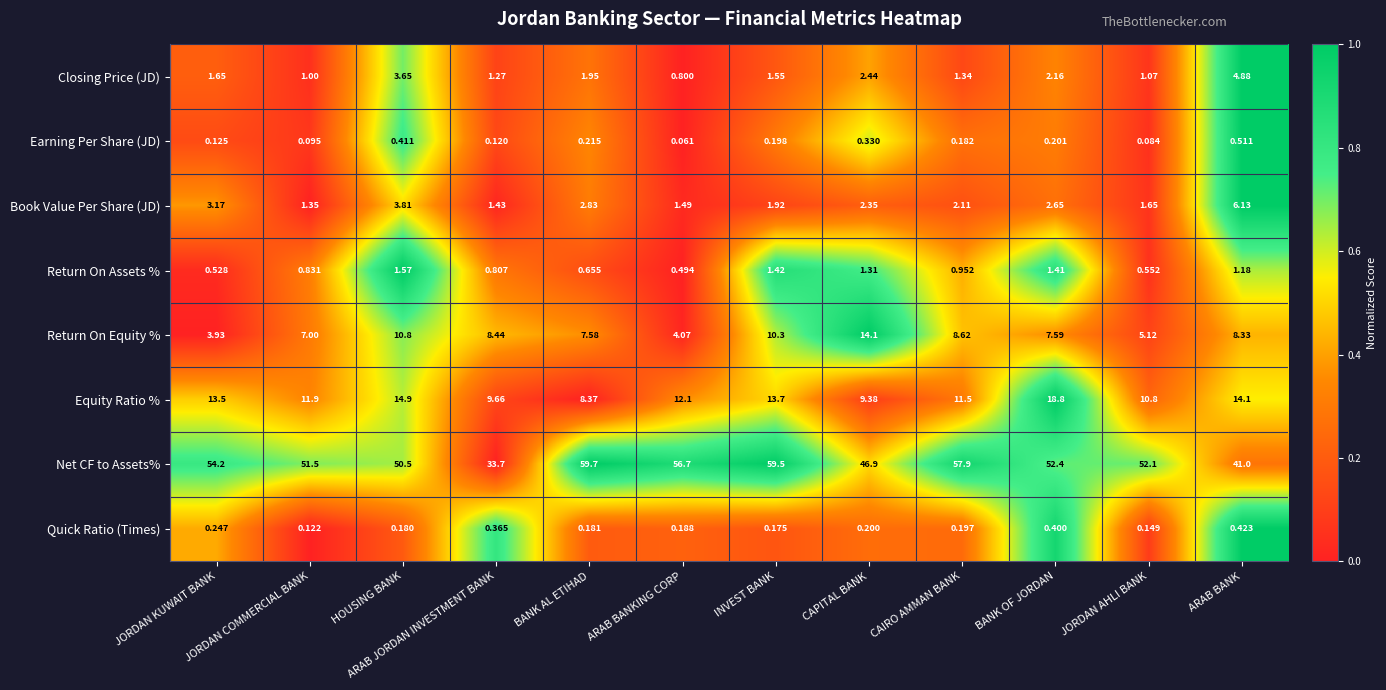

Which label corresponds to the smallest value in the chart?

ARAB BANKING CORP